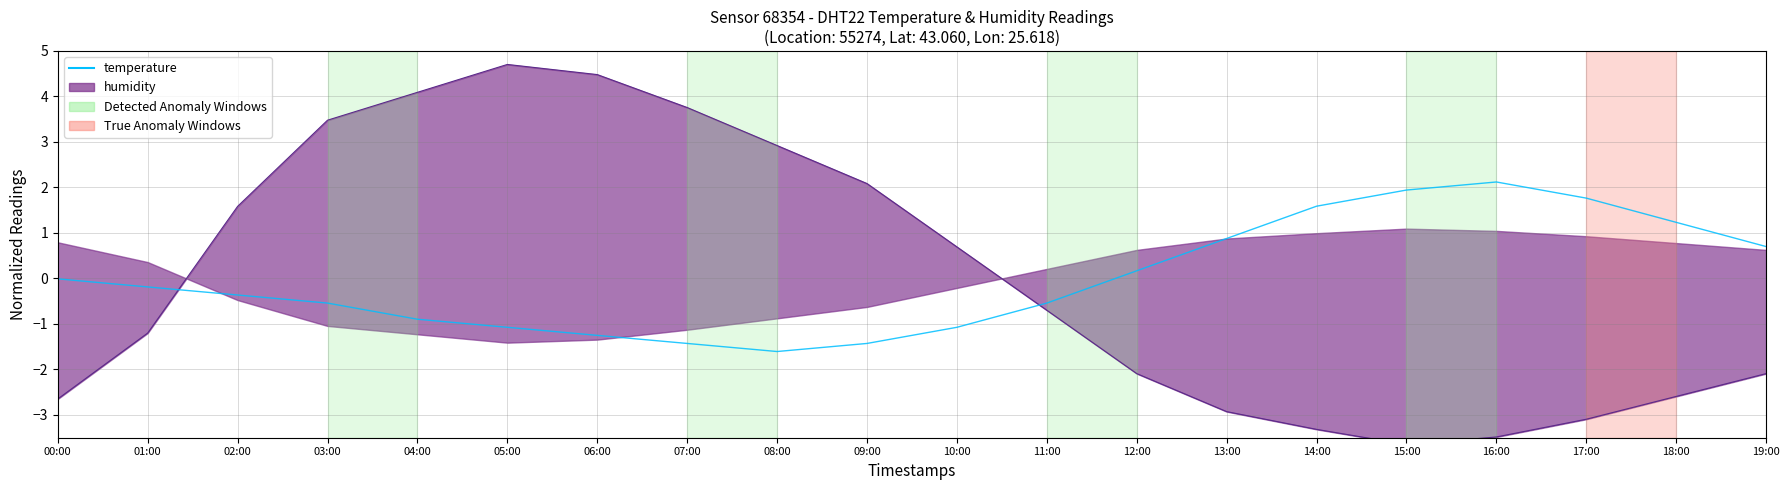

How many values are above zero?

8